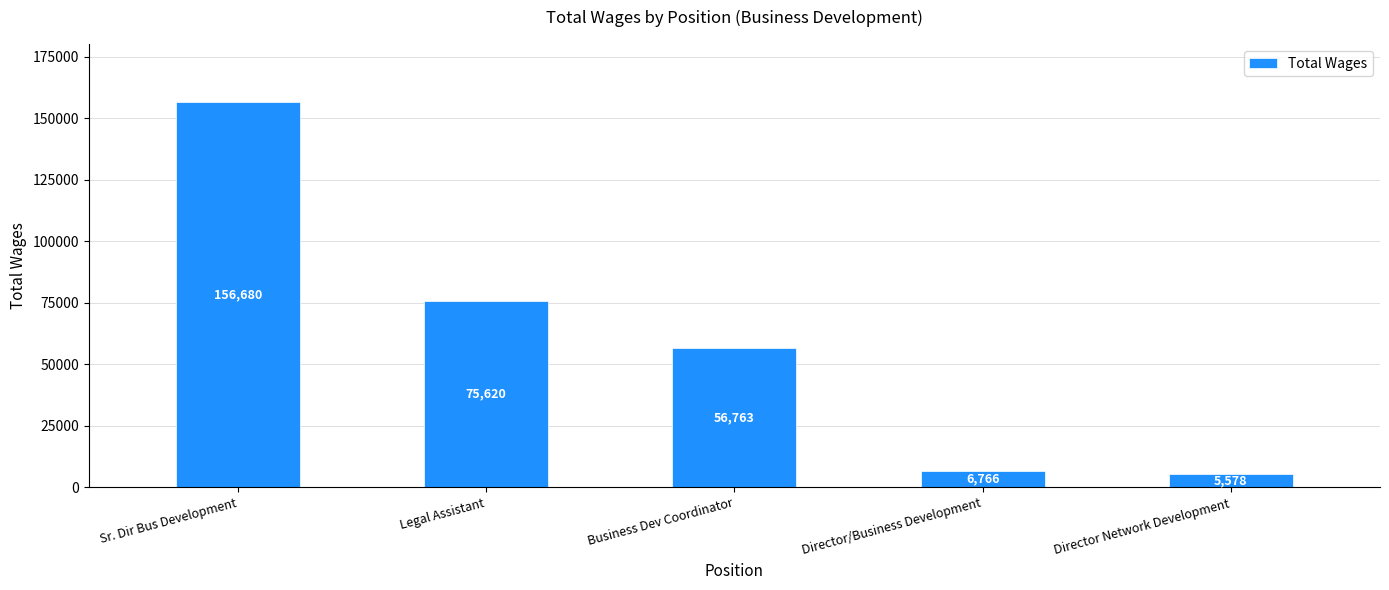

Between Legal Assistant and Sr. Dir Bus Development, which is larger?

Sr. Dir Bus Development